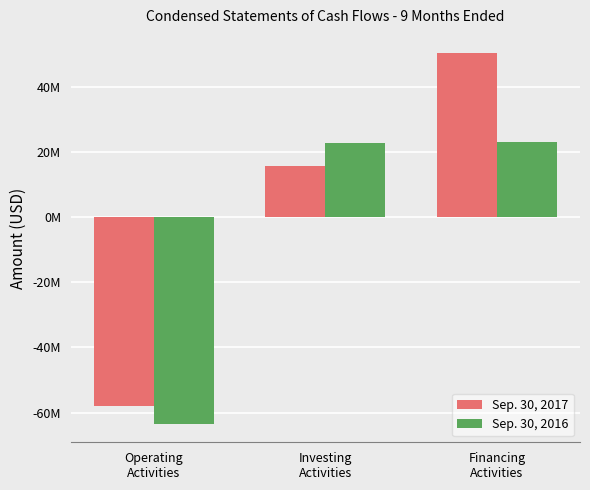

Does the chart contain any negative values?

Yes